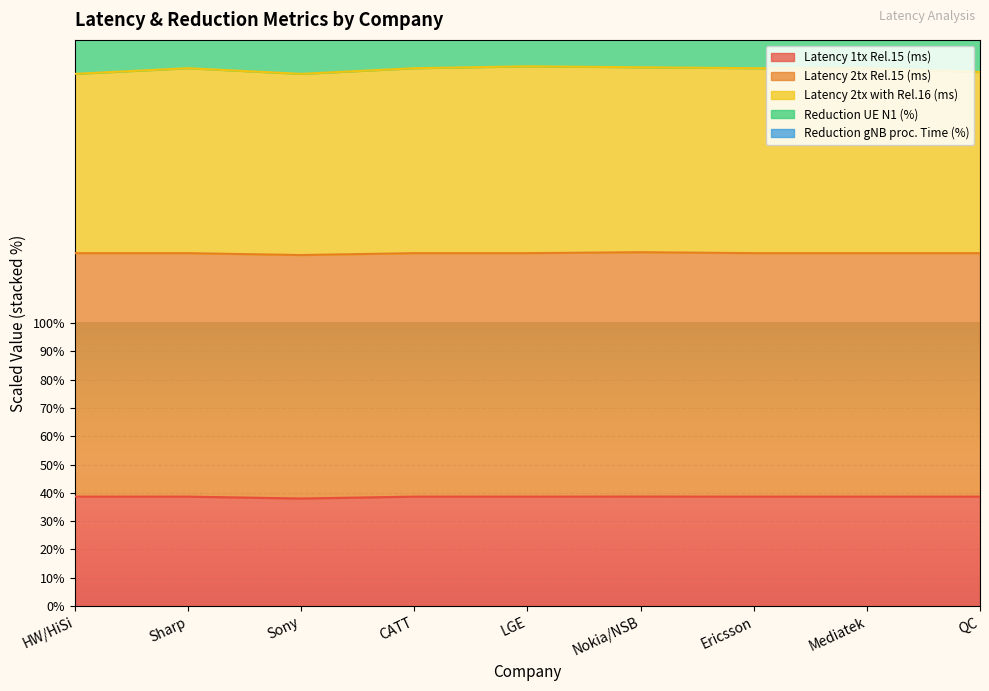

What is the maximum value shown in the chart?

254.6